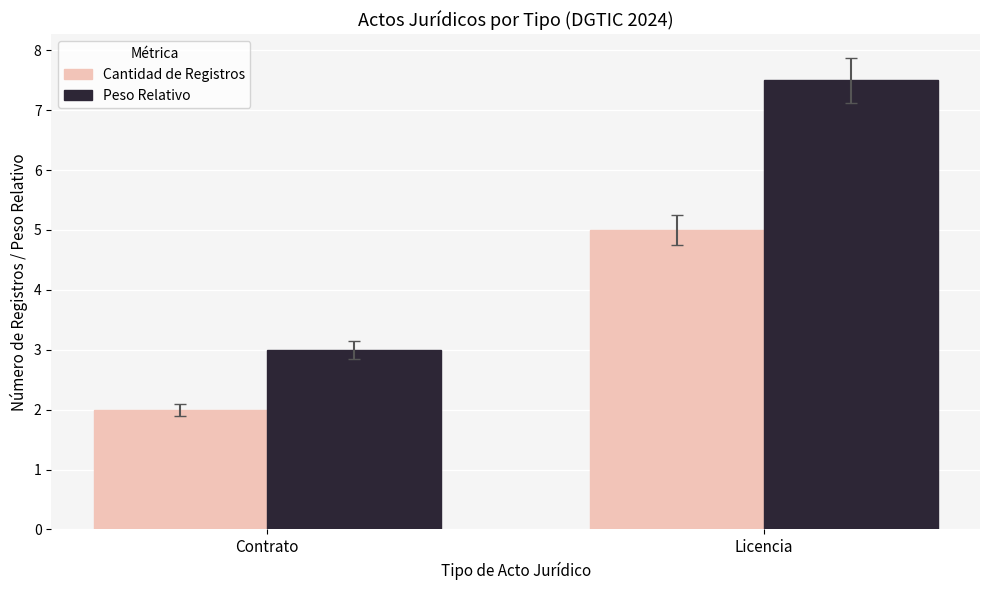

Between Contrato and Licencia, which series saw the biggest shift?

Peso Relativo